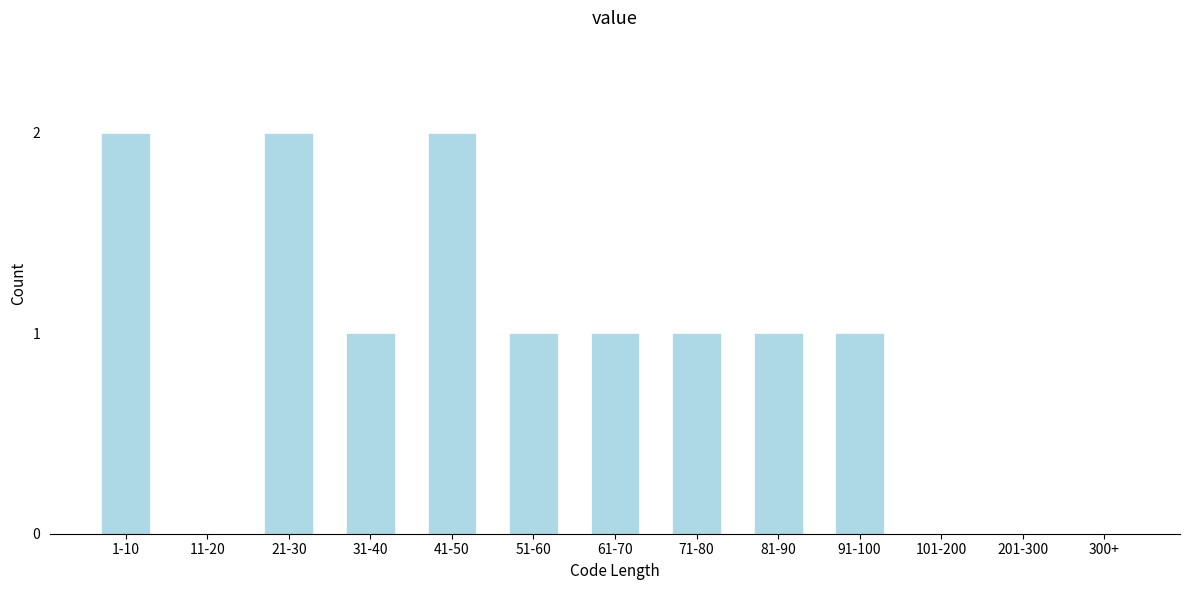

Reading left to right, list all the values displayed in this chart.

1-10=2	11-20=0	21-30=2	31-40=1	41-50=2	51-60=1	61-70=1	71-80=1	81-90=1	91-100=1	101-200=0	201-300=0	300+=0